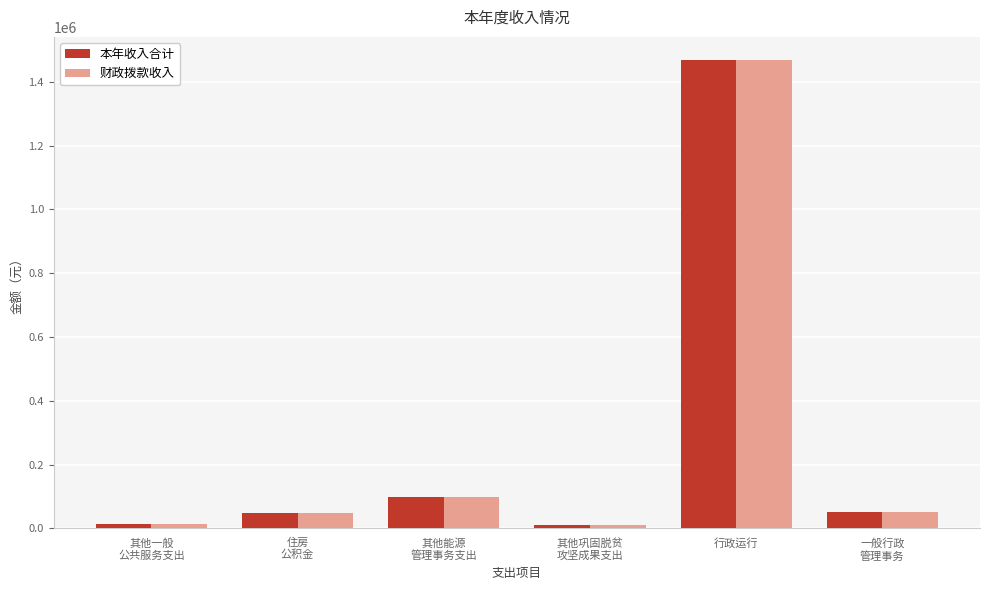

What is the difference between the maximum and minimum values in the 财政拨款收入 series?

1457969.6